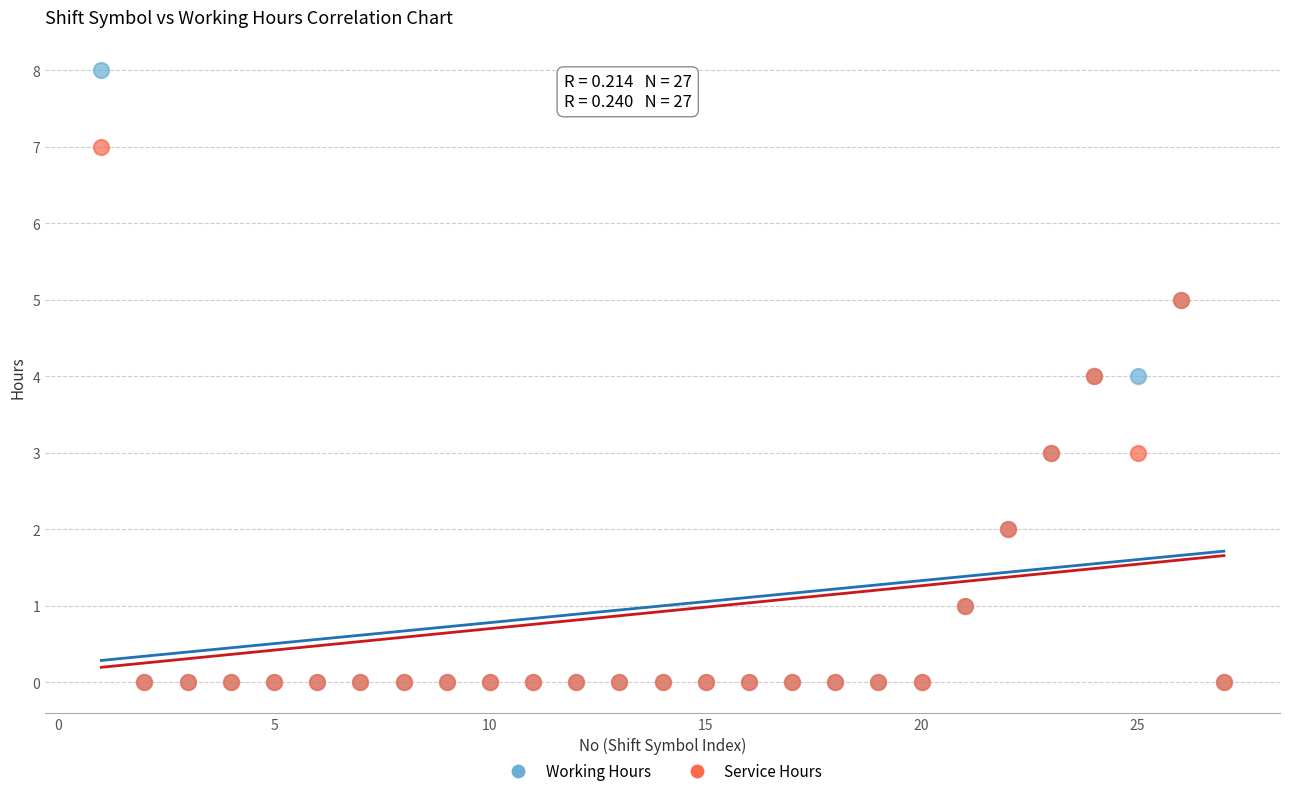

What are all the series names shown in the legend?

Working Hours, Service Hours